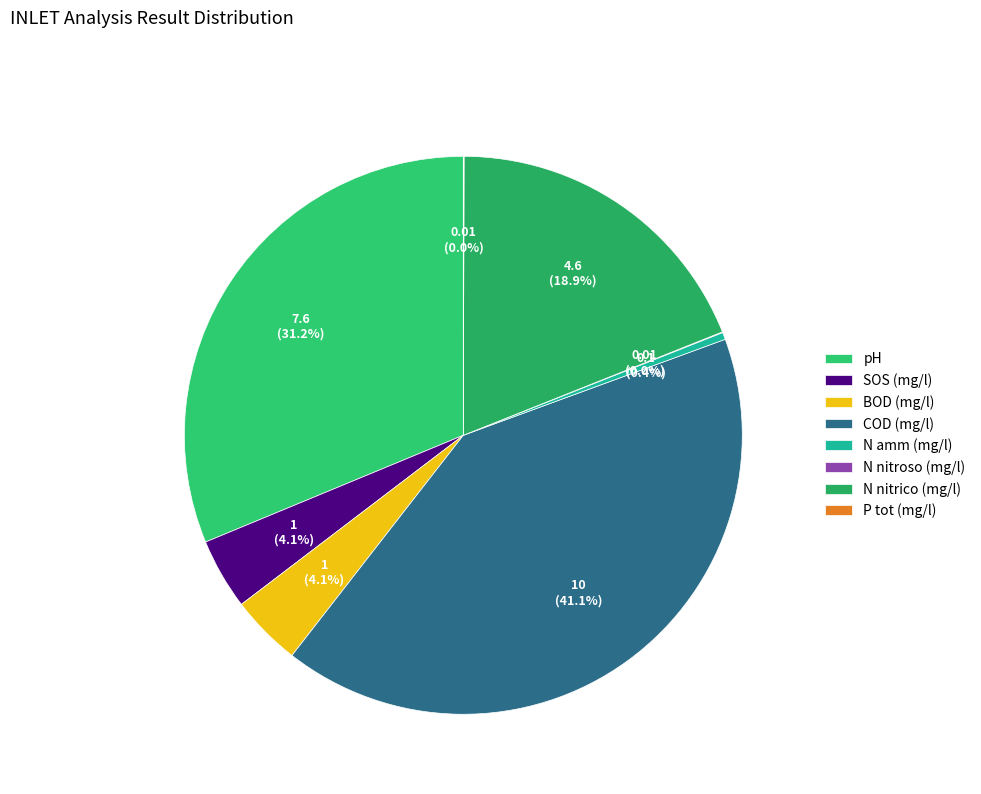

Combined, what portion of the pie is N amm (mg/l) and N nitroso (mg/l)?

0.5%